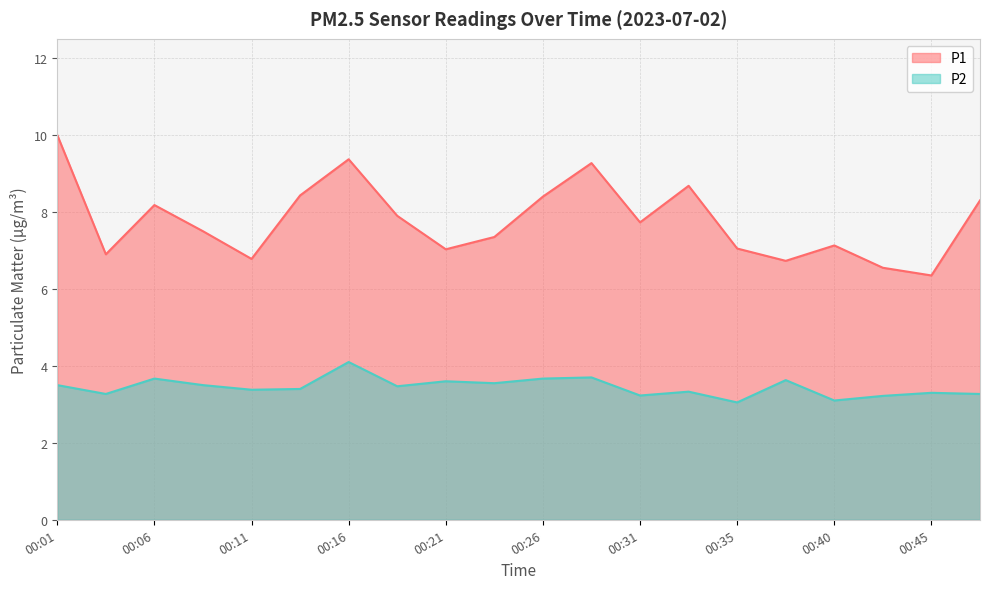

Which category has the highest value across all series?

00:01